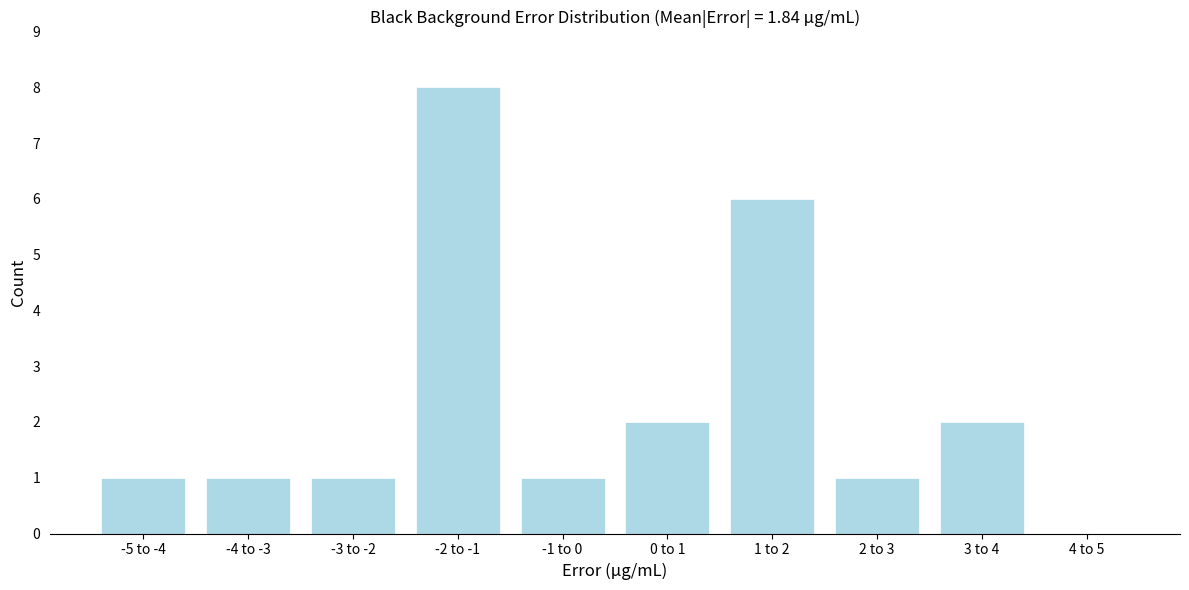

What is the ratio of the value at -2 to -1 to the value at -3 to -2?

8.0